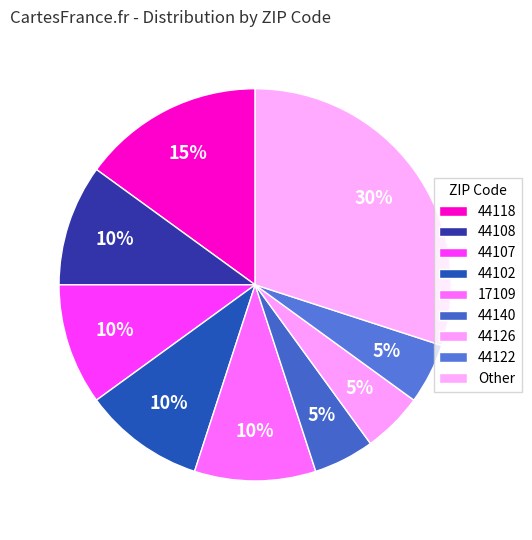

Count the number of slices in the pie.

9